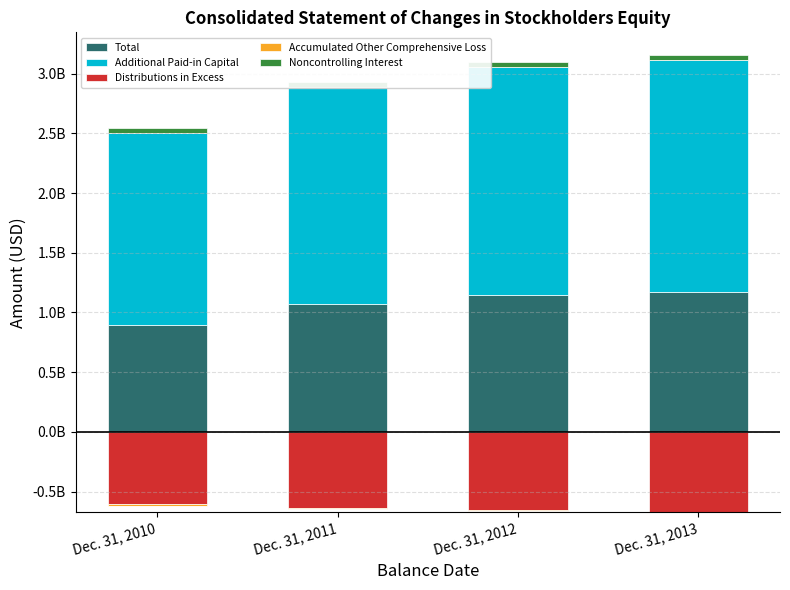

Is the value of Accumulated Other Comprehensive Loss at Dec. 31, 2012 greater than the value of Noncontrolling Interest at Dec. 31, 2010?

No